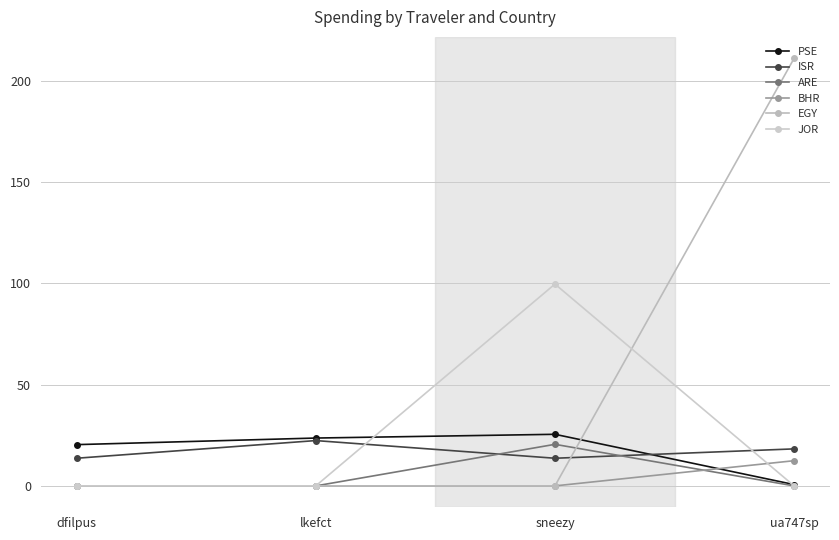

True or false: EGY and JOR intersect in this chart.

True